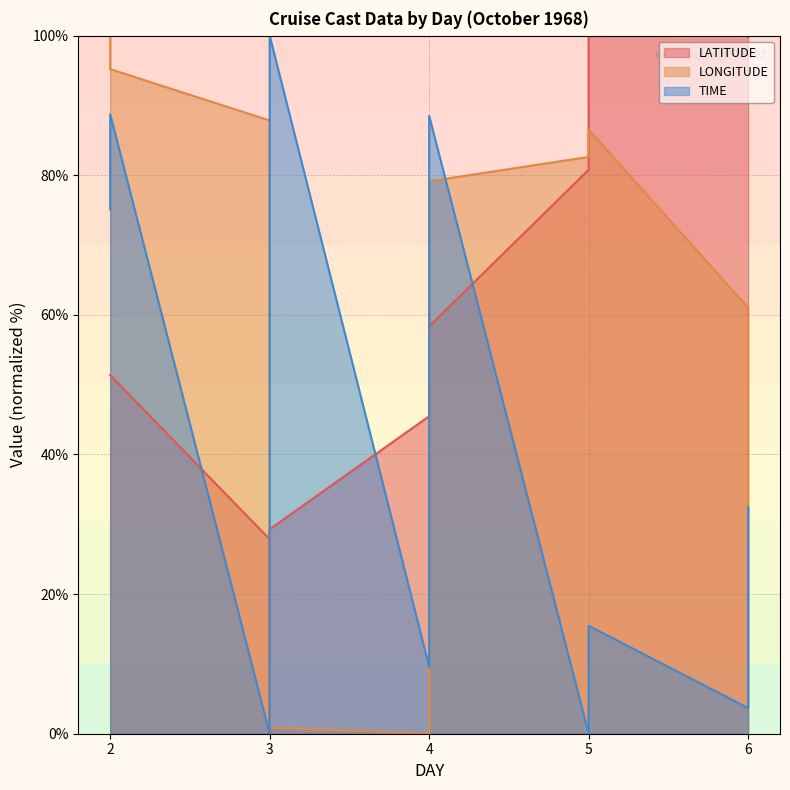

What is the greatest value displayed?

100.0